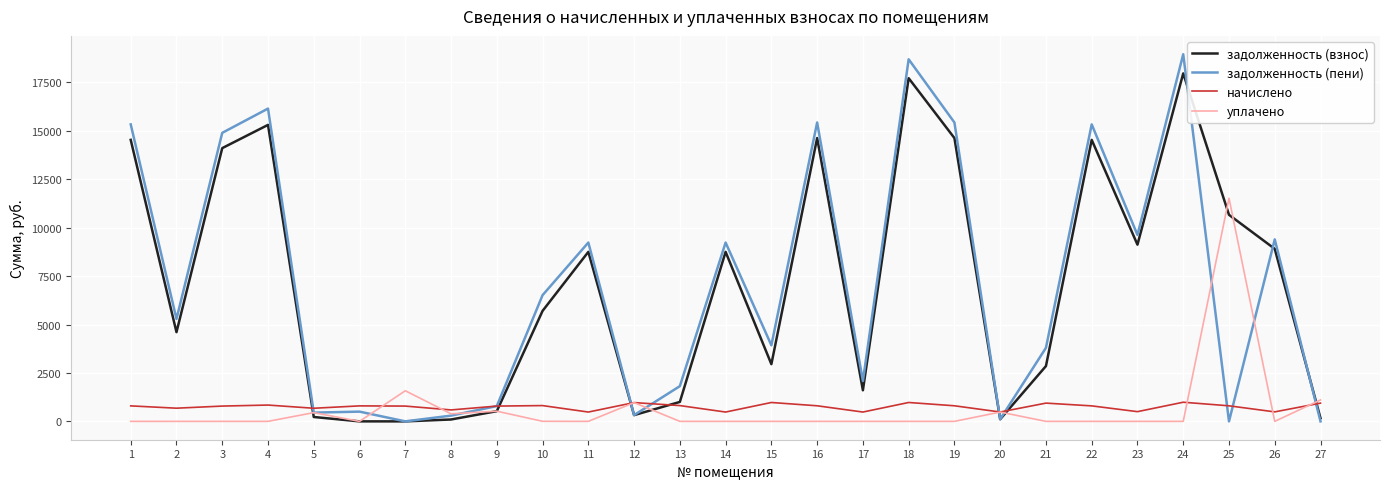

Rank the series by their maximum value, from lowest to highest.

начислено, уплачено, задолженность (взнос), задолженность (пени)